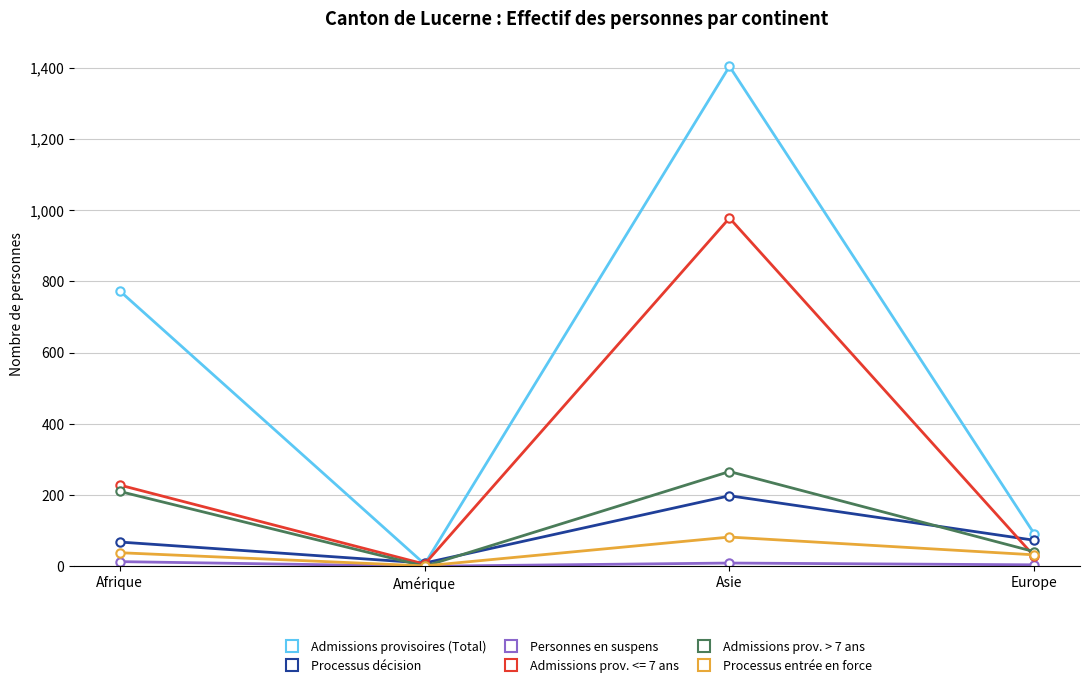

The Admissions prov. <= 7 ans series shows 1345 at Asie. True or false?

False